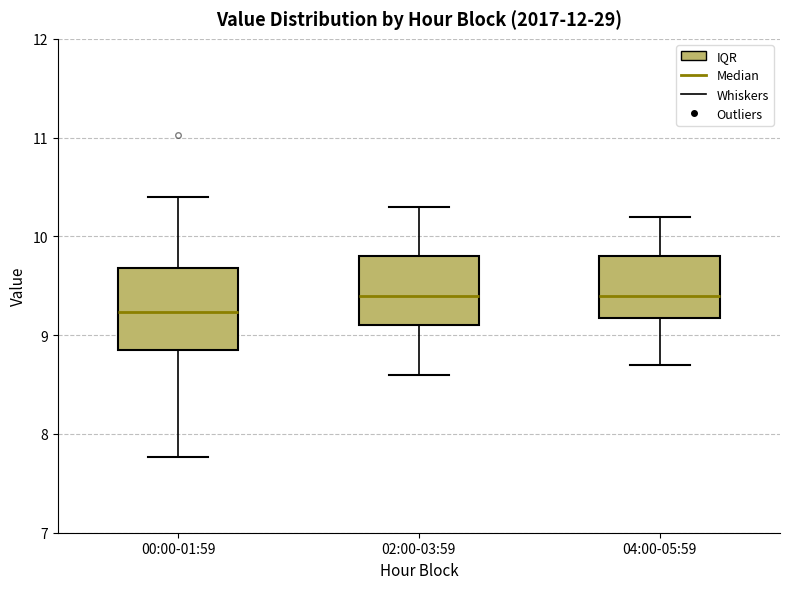

Reading left to right, read every box against the y-axis: the position of its median line, the range the box covers, and the ends of its whiskers. The values are not printed on the chart, so give them approximately, as read against the axis.

00:00-01:59: median 9.2, box 8.9 to 9.7, whiskers 7.8 to 10.4
02:00-03:59: median 9.4, box 9.1 to 9.8, whiskers 8.6 to 10.3
04:00-05:59: median 9.4, box 9.2 to 9.8, whiskers 8.7 to 10.2